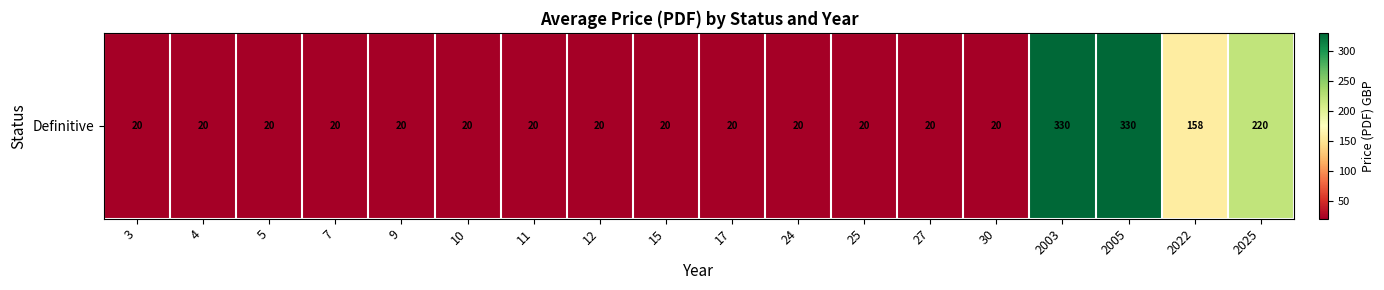

How many distinct data groups are displayed?

1